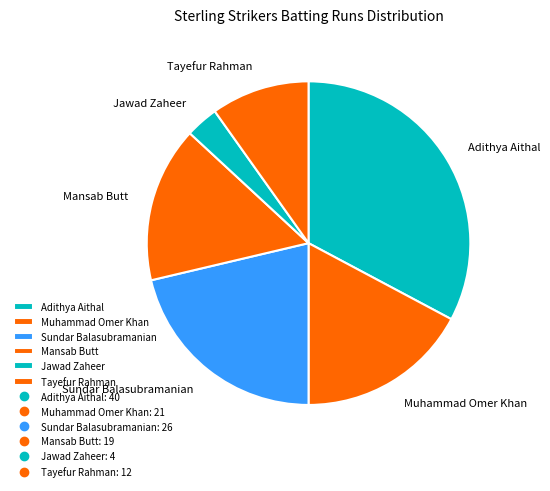

Is the sum of Muhammad Omer Khan and Mansab Butt greater than half?

No